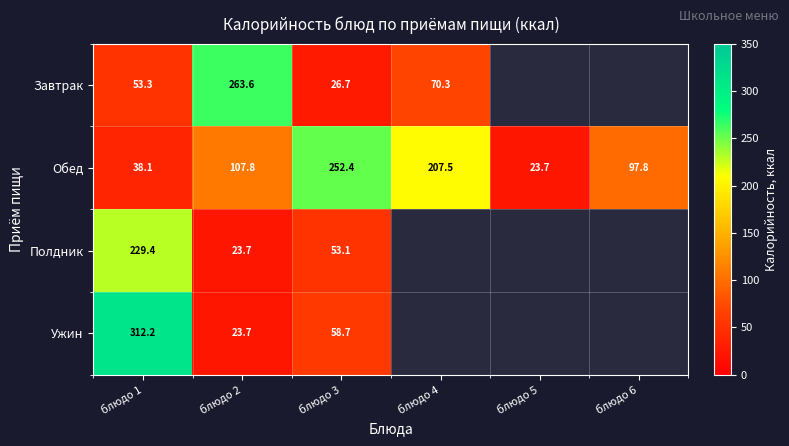

What is the greatest value displayed?

312.2